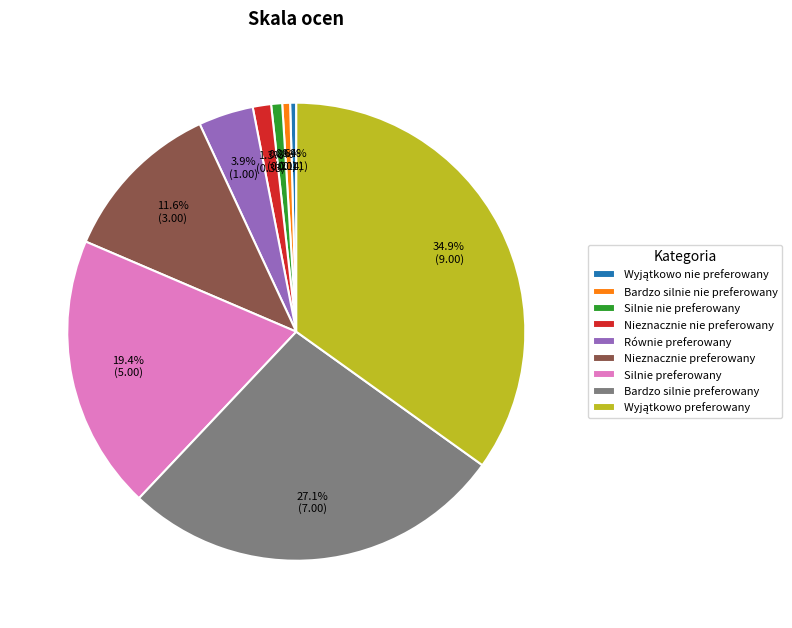

Is the sum of Równie preferowany and Bardzo silnie preferowany greater than half?

No